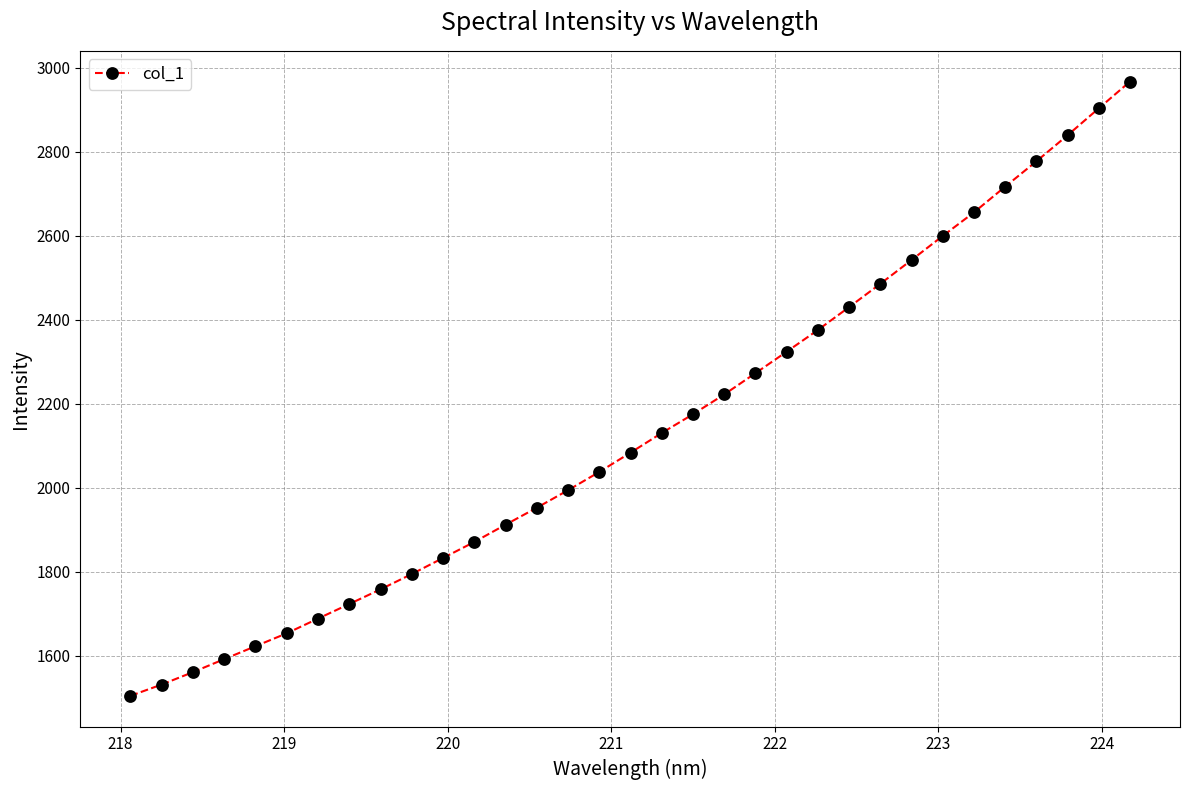

Count the number of values greater than 2083.

17